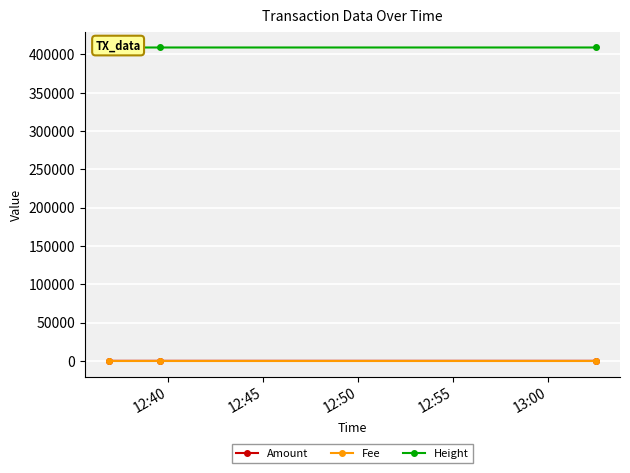

How many lines are shown in the chart?

3